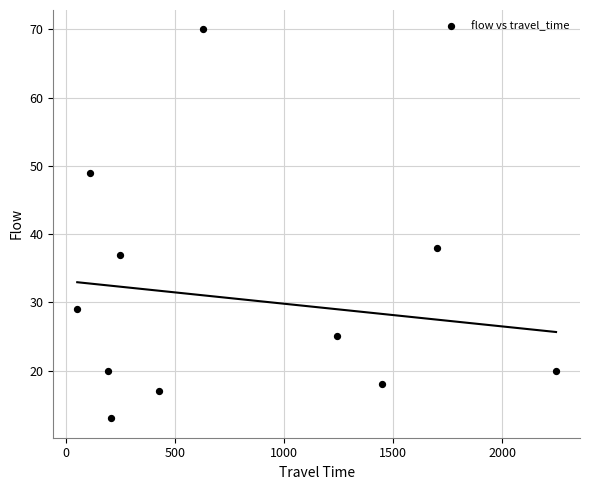

What is the range of Y values (max minus min)?

57